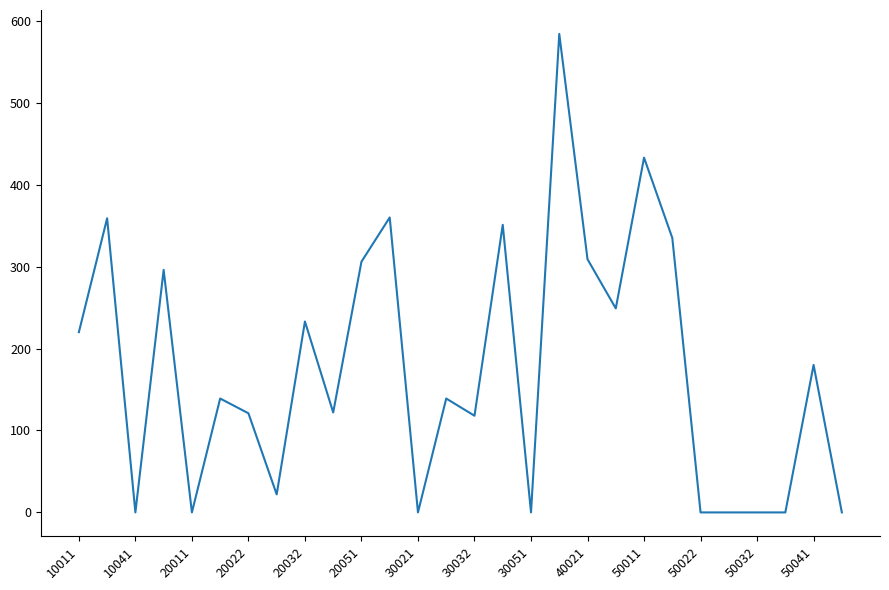

How many lines are shown in the chart?

1